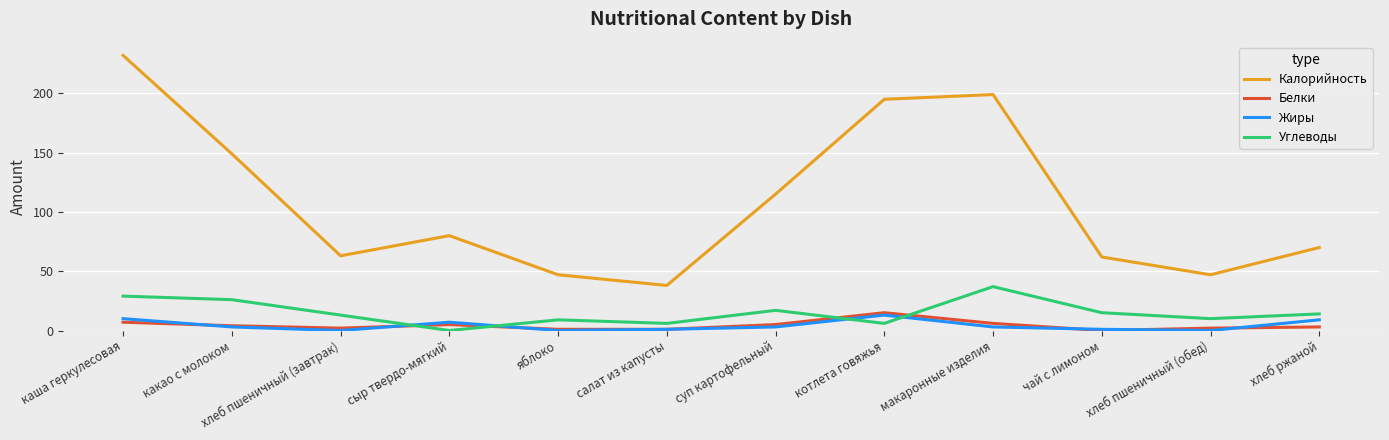

At which label does Калорийность reach its minimum?

салат из капусты